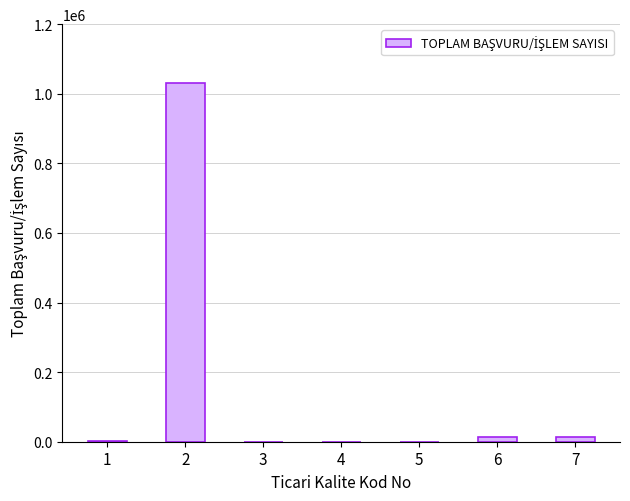

What is the greatest value displayed?

1032246